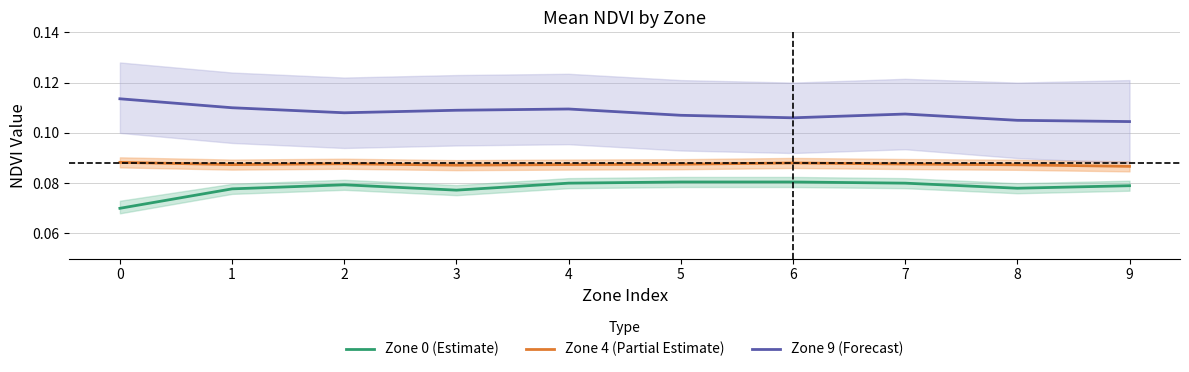

Reading left to right, extract all data points from this chart.

Zone 0 (Estimate): 0.1	0.1	0.1	0.1	0.1	0.1	0.1	0.1	0.1	0.1
Zone 4 (Partial Estimate): 0.1	0.1	0.1	0.1	0.1	0.1	0.1	0.1	0.1	0.1
Zone 9 (Forecast): 0.1	0.1	0.1	0.1	0.1	0.1	0.1	0.1	0.1	0.1